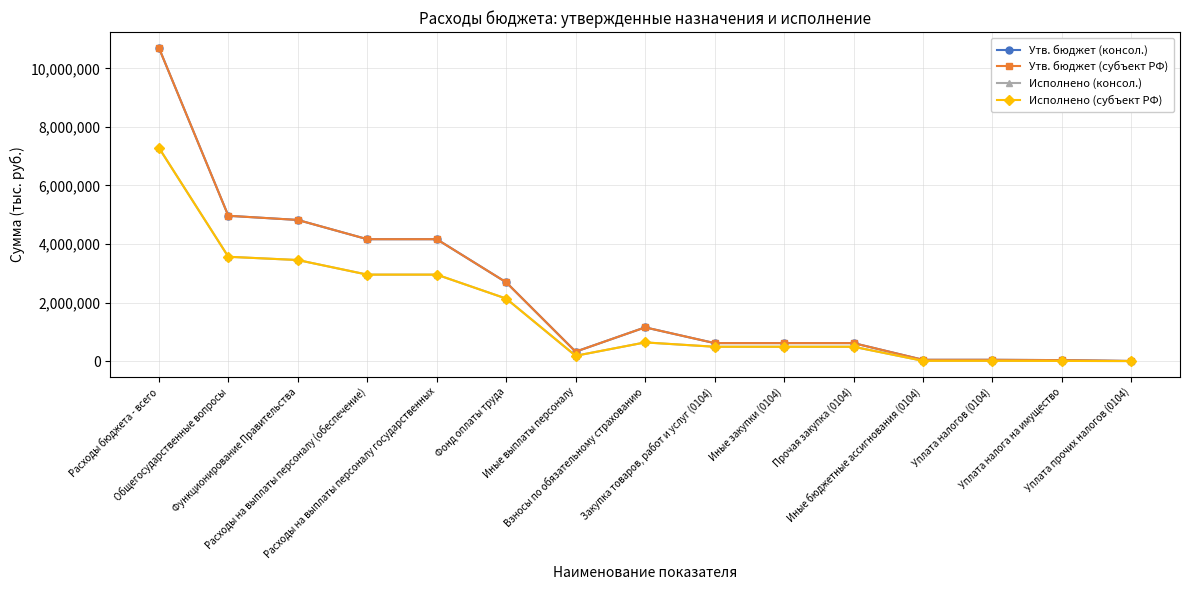

Which series has the widest spread of values?

Утв. бюджет (консол.)